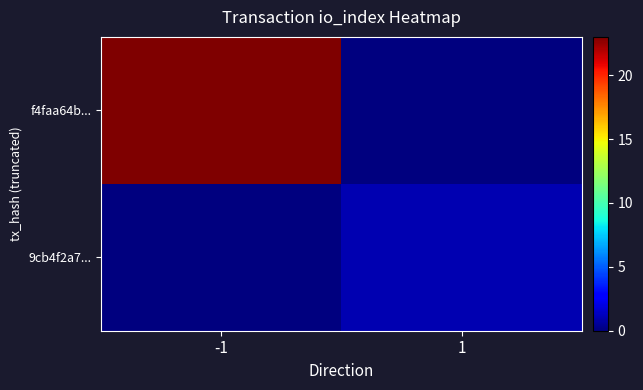

Reading left to right, transcribe all the data shown in this chart.

f4faa64b...: -1=23	1=0
9cb4f2a7...: -1=0	1=1